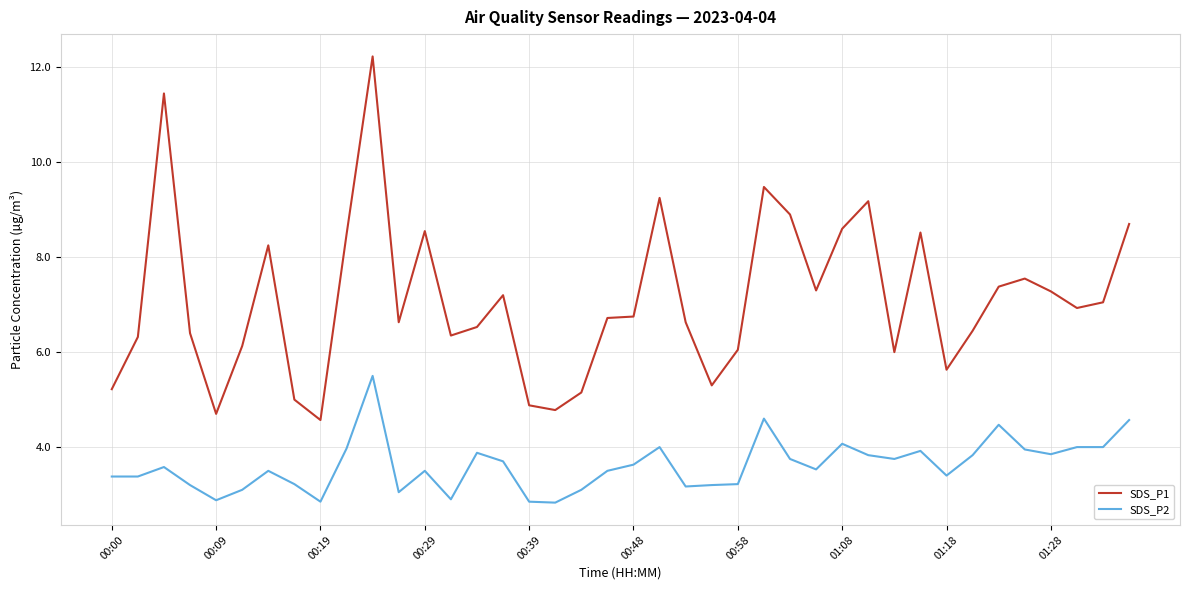

What is the smallest value displayed?

2.8